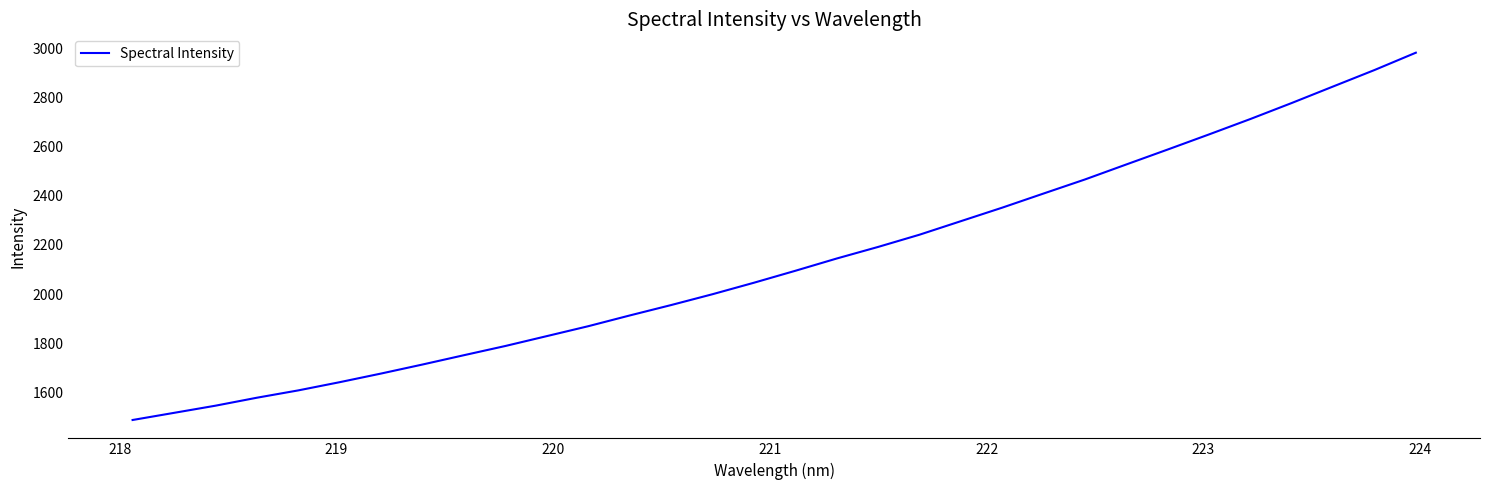

What is the smallest value displayed?

1488.7